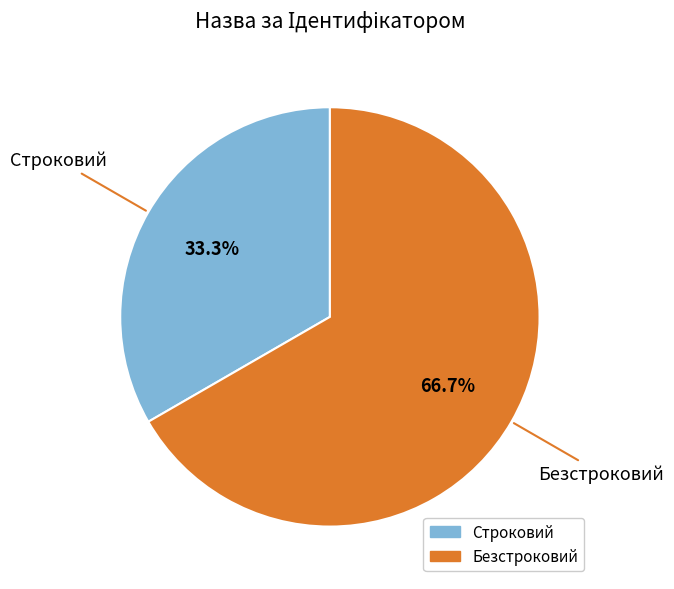

To the nearest percent, what portion does Строковий represent?

33%